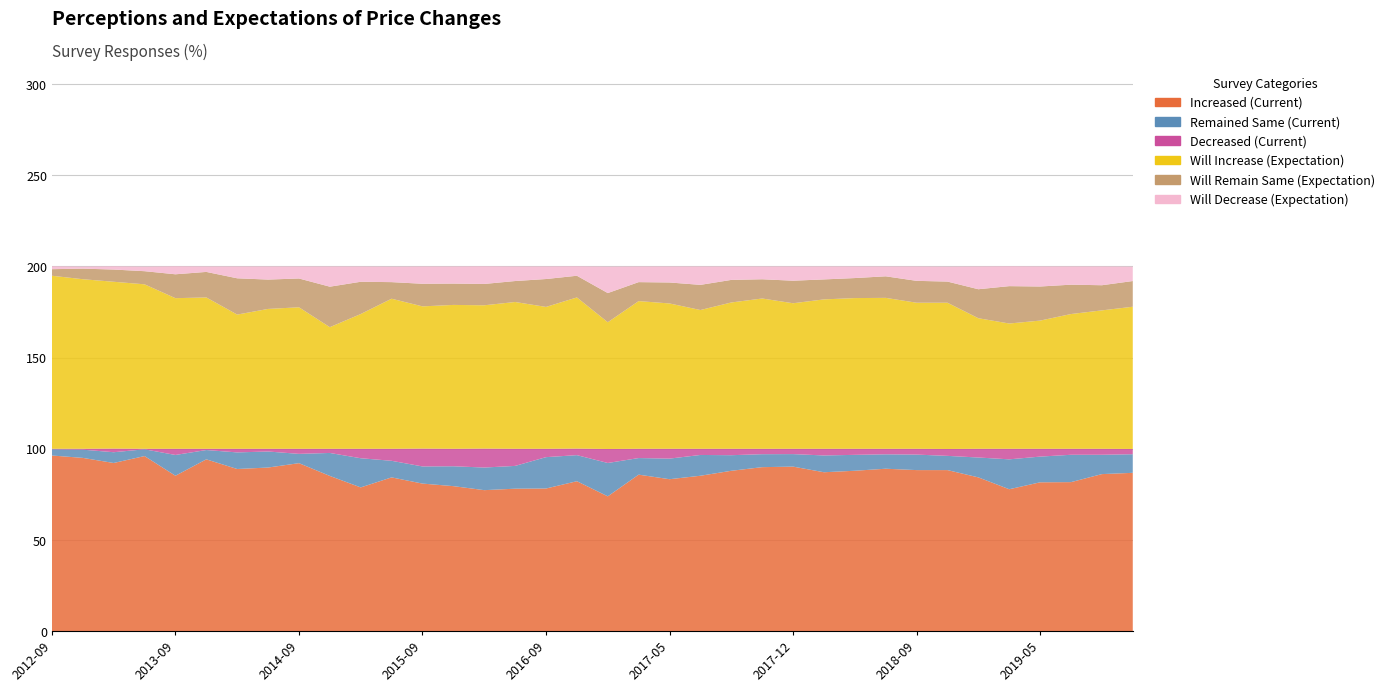

Reading right to left, list all the values displayed in this chart.

Increased (Current): 2019-11=86.8	2019-09=86.1	2019-07=81.7	2019-05=81.6	2019-03=77.8	2018-12=84.3	2018-11=88.3	2018-09=88.3	2018-06=89.0	2018-05=87.9	2018-03=87.1	2017-12=90.2	2017-11=89.9	2017-09=87.9	2017-06=85.2	2017-05=83.3	2017-03=85.8	2016-12=73.9	2016-11=82.2	2016-09=78.2	2016-06=78.1	2016-03=77.3	2015-12=79.5	2015-09=80.9	2015-06=84.3	2015-03=78.8	2014-12=85.1	2014-09=92.1	2014-06=89.7	2014-03=88.9	2013-12=94.2	2013-09=85.2	2013-06=96.0	2013-03=92.2	2012-12=95.0	2012-09=96.3
Remained Same (Current): 2019-11=10.2	2019-09=10.6	2019-07=15.0	2019-05=14.1	2019-03=16.4	2018-12=10.9	2018-11=7.8	2018-09=8.5	2018-06=7.9	2018-05=8.7	2018-03=9.2	2017-12=6.9	2017-11=7.1	2017-09=8.6	2017-06=11.4	2017-05=11.3	2017-03=9.1	2016-12=18.3	2016-11=14.3	2016-09=17.2	2016-06=12.5	2016-03=12.4	2015-12=10.9	2015-09=9.4	2015-06=9.1	2015-03=16.0	2014-12=12.6	2014-09=5.1	2014-06=8.8	2014-03=9.1	2013-12=5.1	2013-09=11.4	2013-06=3.7	2013-03=5.9	2012-12=4.5	2012-09=3.4
Decreased (Current): 2019-11=2.9	2019-09=3.3	2019-07=3.3	2019-05=4.3	2019-03=5.8	2018-12=4.8	2018-11=3.8	2018-09=3.2	2018-06=3.0	2018-05=3.3	2018-03=3.7	2017-12=2.9	2017-11=3.0	2017-09=3.5	2017-06=3.4	2017-05=5.4	2017-03=5.1	2016-12=7.7	2016-11=3.6	2016-09=4.6	2016-06=9.4	2016-03=10.4	2015-12=9.6	2015-09=9.8	2015-06=6.6	2015-03=5.2	2014-12=2.3	2014-09=2.8	2014-06=1.5	2014-03=2.0	2013-12=0.7	2013-09=3.4	2013-06=0.3	2013-03=2.0	2012-12=0.5	2012-09=0.3
Will Increase (Expectation): 2019-11=78.0	2019-09=75.9	2019-07=73.9	2019-05=70.3	2019-03=68.7	2018-12=71.6	2018-11=80.2	2018-09=80.1	2018-06=82.8	2018-05=82.7	2018-03=81.9	2017-12=79.8	2017-11=82.4	2017-09=80.2	2017-06=76.1	2017-05=79.7	2017-03=81.0	2016-12=69.5	2016-11=82.9	2016-09=77.8	2016-06=80.5	2016-03=78.6	2015-12=78.9	2015-09=78.0	2015-06=82.3	2015-03=73.9	2014-12=66.7	2014-09=77.6	2014-06=76.7	2014-03=73.6	2013-12=83.0	2013-09=82.6	2013-06=90.2	2013-03=91.5	2012-12=93.0	2012-09=94.9
Will Remain Same (Expectation): 2019-11=14.1	2019-09=13.8	2019-07=16.1	2019-05=18.7	2019-03=20.5	2018-12=15.9	2018-11=11.6	2018-09=12.0	2018-06=11.8	2018-05=11.0	2018-03=11.0	2017-12=12.4	2017-11=10.6	2017-09=12.4	2017-06=13.8	2017-05=11.5	2017-03=10.4	2016-12=16.0	2016-11=11.9	2016-09=15.3	2016-06=11.5	2016-03=11.7	2015-12=11.7	2015-09=12.4	2015-06=9.1	2015-03=17.7	2014-12=22.2	2014-09=15.8	2014-06=16.1	2014-03=19.9	2013-12=14.0	2013-09=13.1	2013-06=7.2	2013-03=6.7	2012-12=5.8	2012-09=3.6
Will Decrease (Expectation): 2019-11=7.9	2019-09=10.3	2019-07=10.0	2019-05=11.0	2019-03=10.9	2018-12=12.5	2018-11=8.2	2018-09=7.9	2018-06=5.4	2018-05=6.4	2018-03=7.1	2017-12=7.8	2017-11=7.0	2017-09=7.4	2017-06=10.1	2017-05=8.8	2017-03=8.6	2016-12=14.5	2016-11=5.2	2016-09=6.9	2016-06=8.0	2016-03=9.7	2015-12=9.4	2015-09=9.5	2015-06=8.5	2015-03=8.4	2014-12=11.1	2014-09=6.6	2014-06=7.2	2014-03=6.5	2013-12=3.0	2013-09=4.4	2013-06=2.5	2013-03=1.8	2012-12=1.1	2012-09=1.6